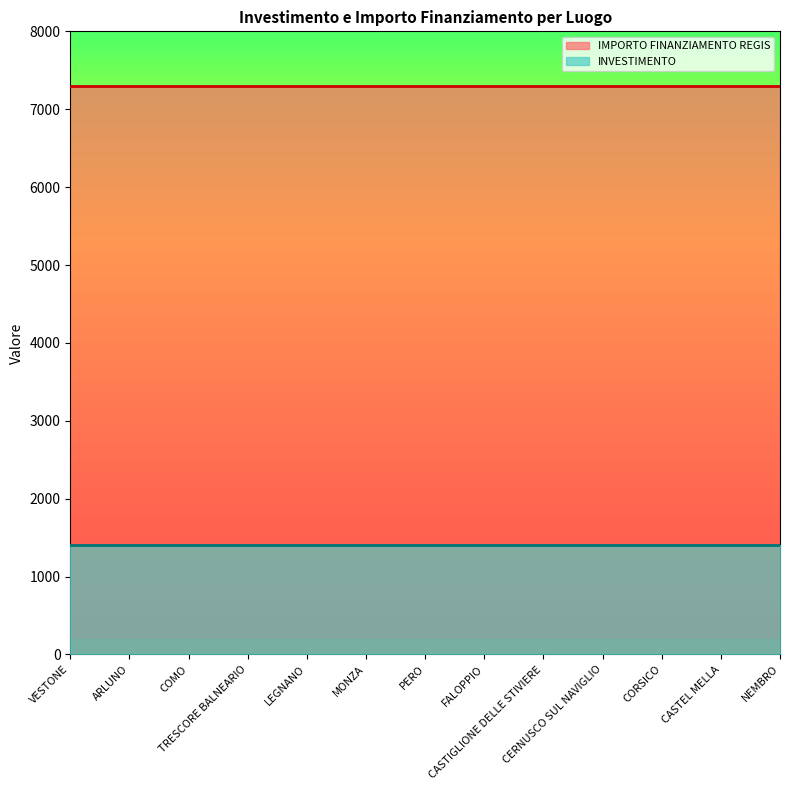

How many lines are shown in the chart?

2